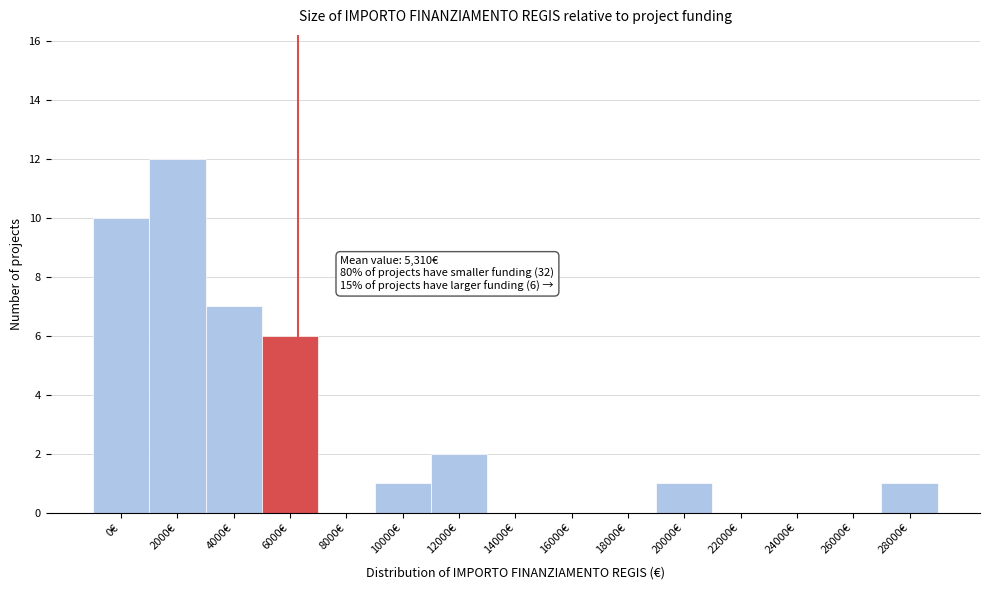

Reading right to left, transcribe all the data shown in this chart.

28000€=1	26000€=0	24000€=0	22000€=0	20000€=1	18000€=0	16000€=0	14000€=0	12000€=2	10000€=1	8000€=0	6000€=6	4000€=7	2000€=12	0€=10